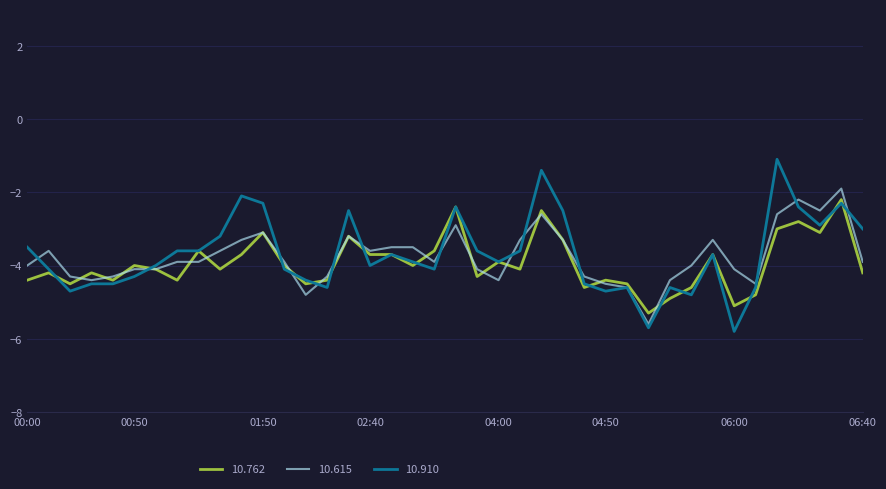

Which series has the widest spread of values?

10.910